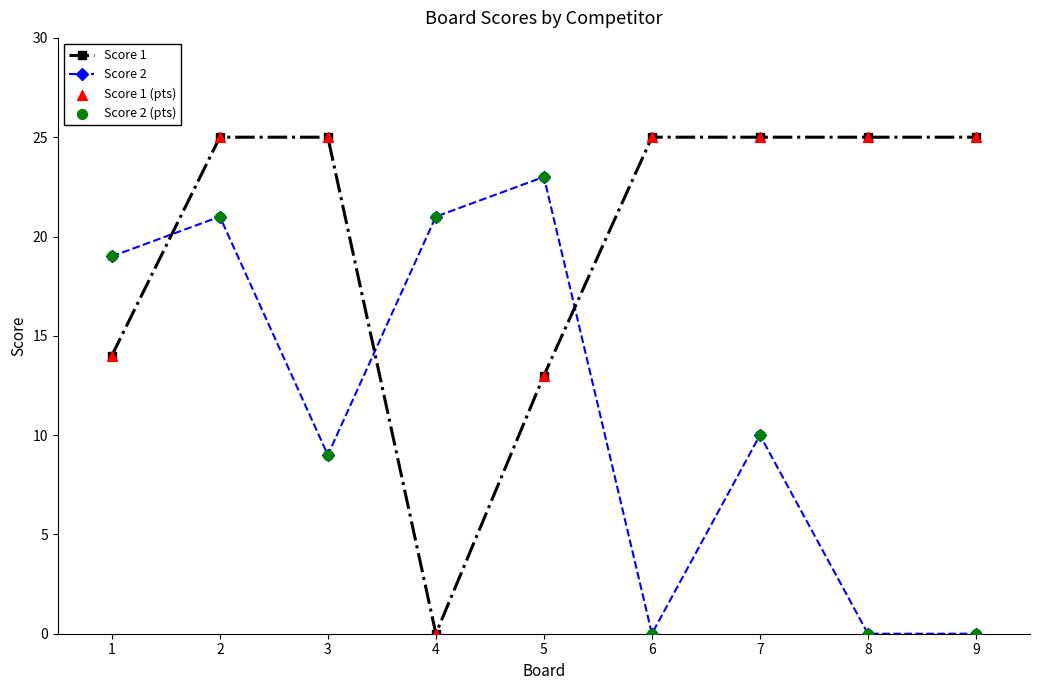

Which series has the largest total across all categories?

Score 1